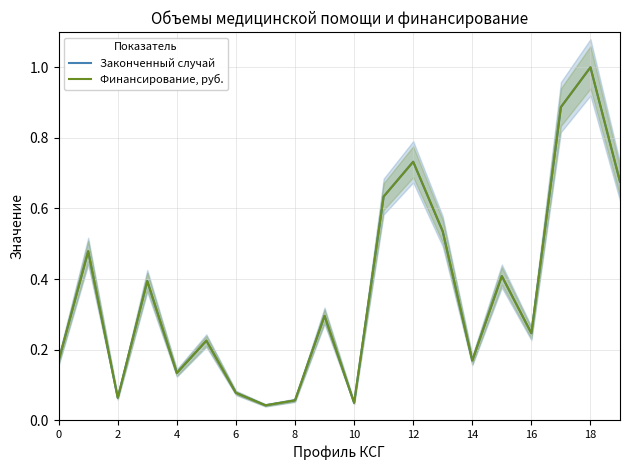

Which has a higher value, 0 or 2?

2